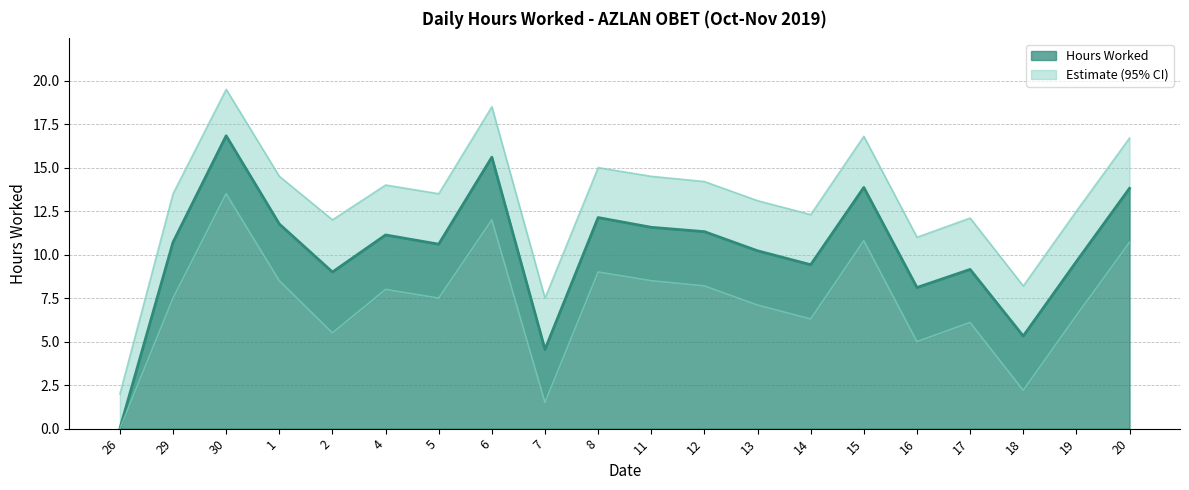

What is the difference between the Upper Bound values at 11 and 8?

0.5